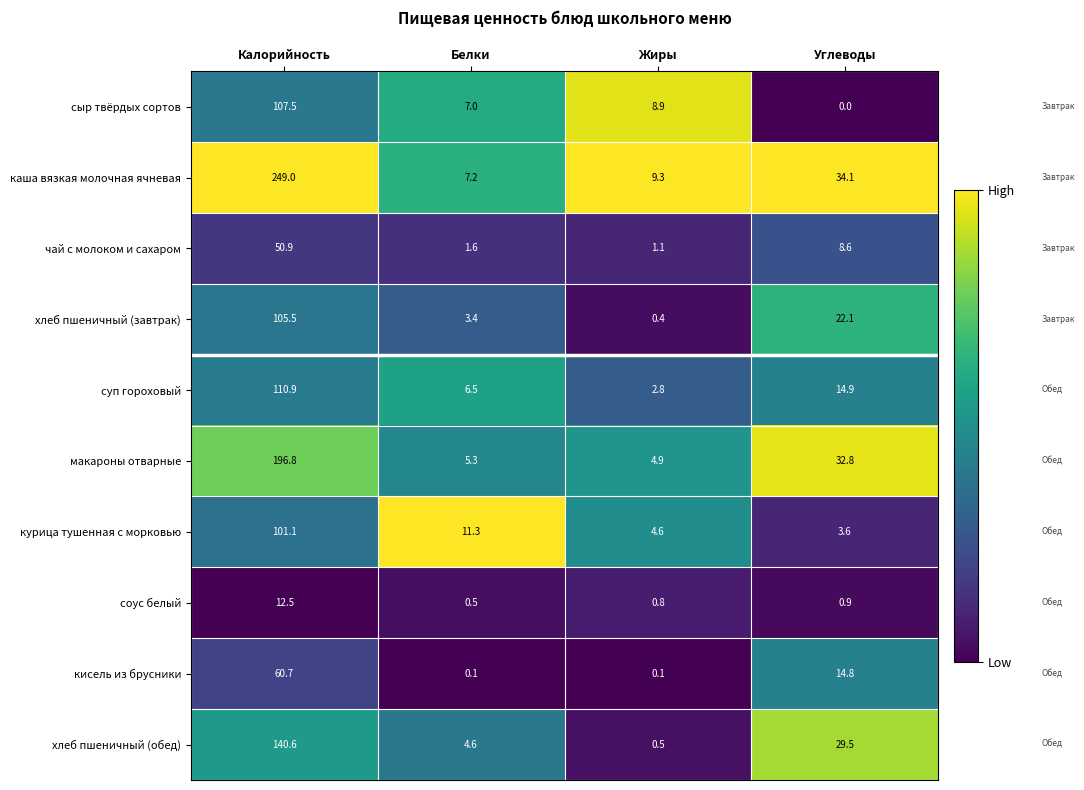

List the series in order of their peak value, highest first.

каша вязкая молочная ячневая, макароны отварные, хлеб пшеничный (обед), суп гороховый, сыр твёрдых сортов, хлеб пшеничный (завтрак), курица тушенная с морковью, кисель из брусники, чай с молоком и сахаром, соус белый